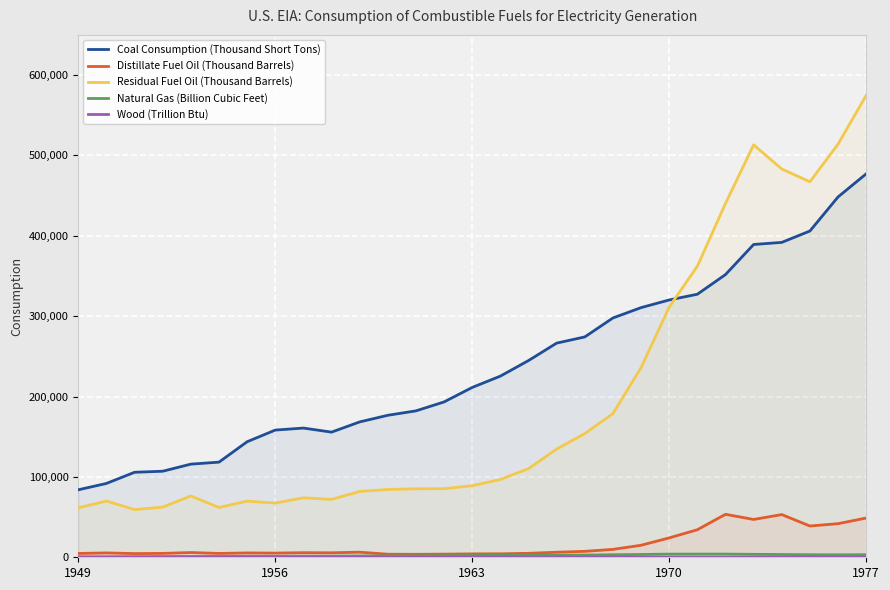

Which series has the largest range (max minus min)?

Residual Fuel Oil (Thousand Barrels)